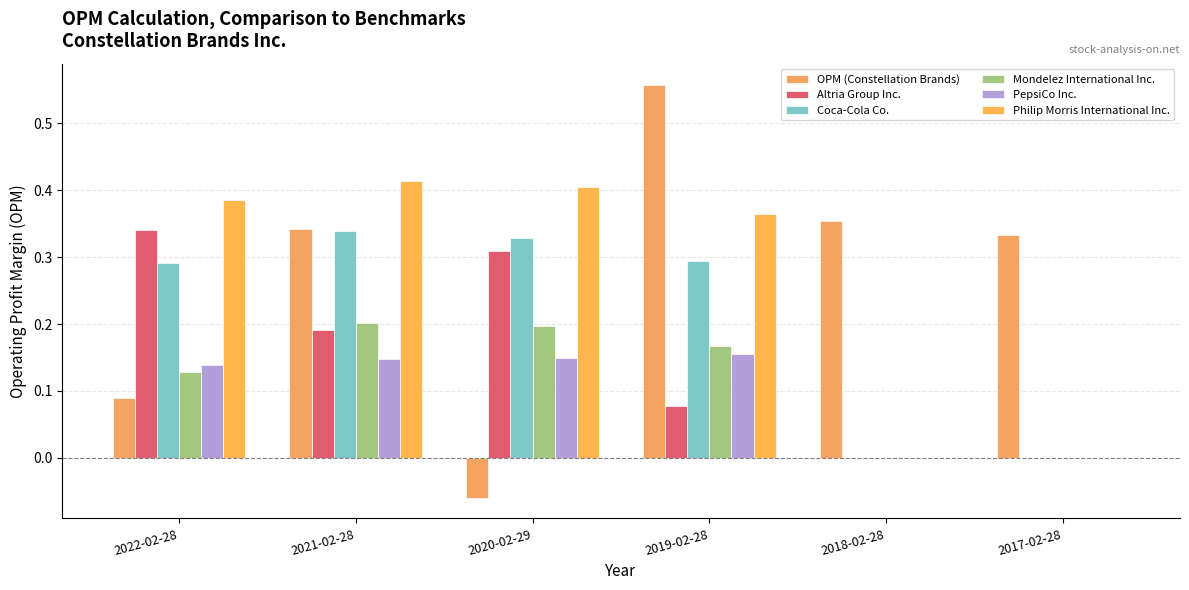

What is the sum of all PepsiCo Inc. values?

0.6